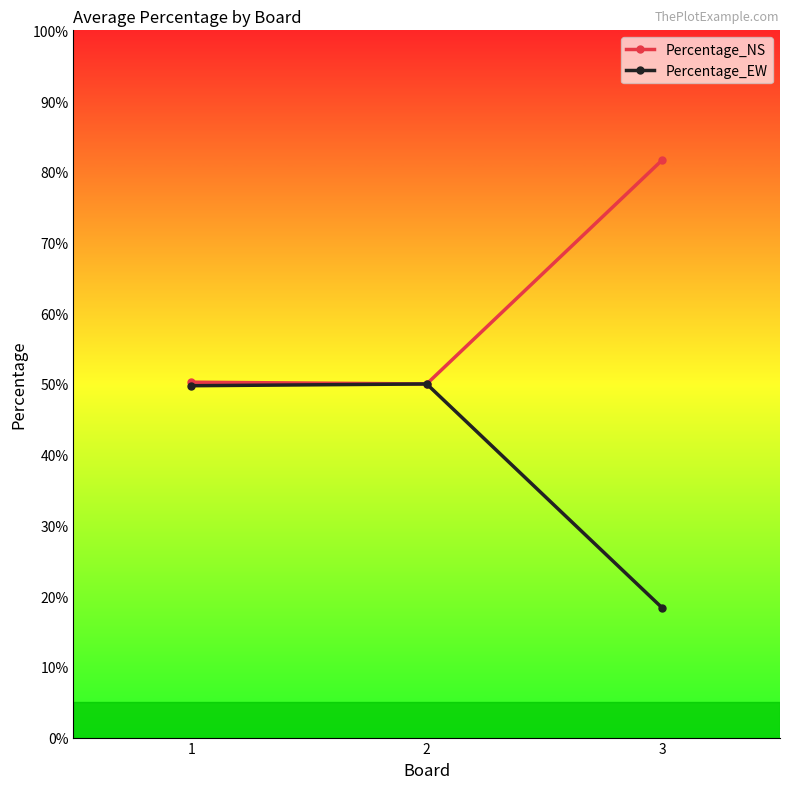

Is it true that Percentage_NS equals 50.0 at 2?

True